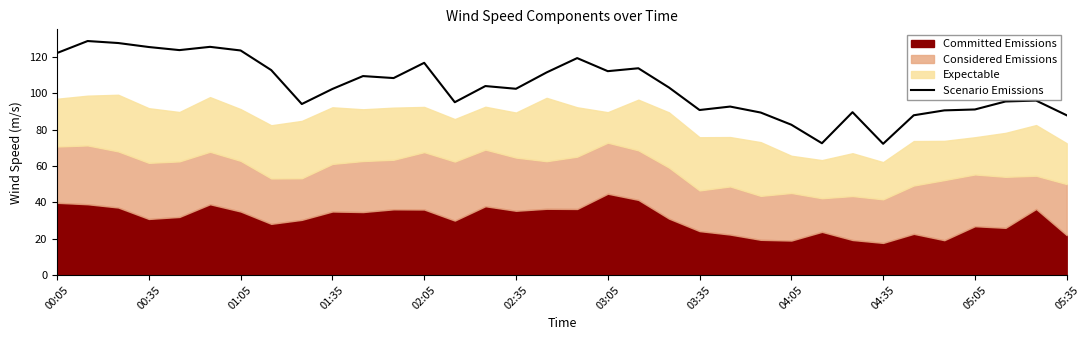

What is the maximum value for Scenario Emissions?

128.9